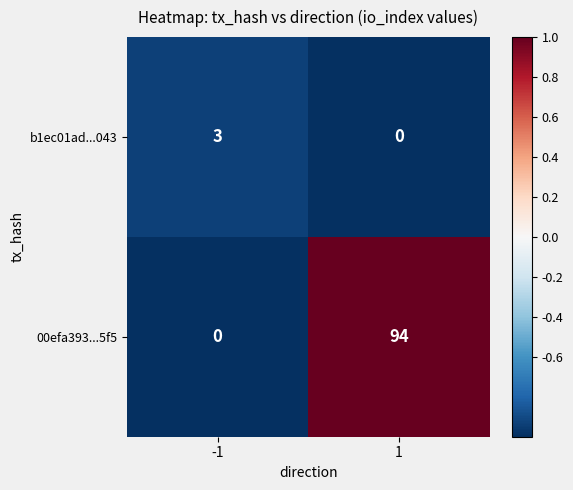

Which series has the largest total across all categories?

00efa393...5f5